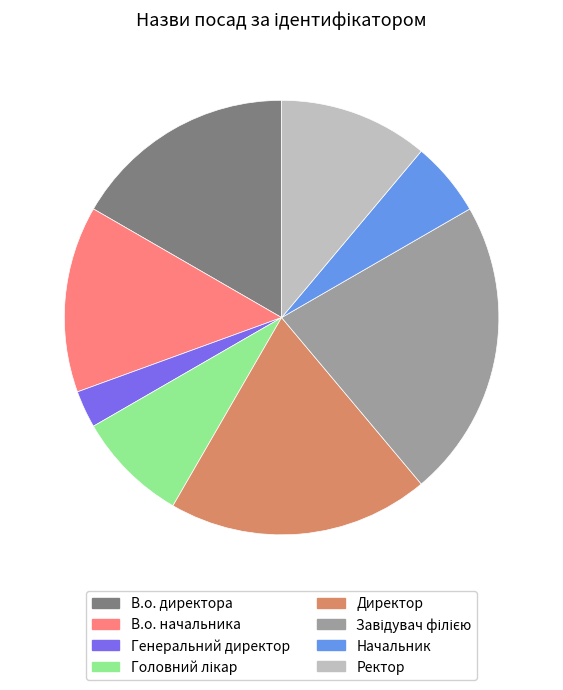

Is there any slice that represents more than half of the pie?

No